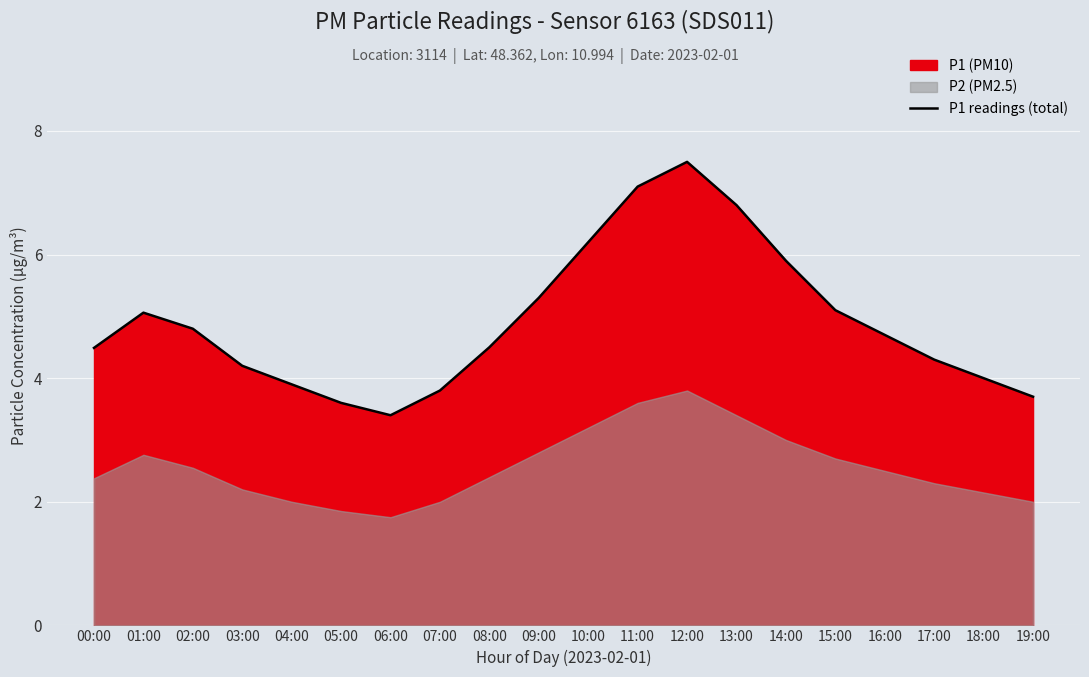

What is the average value?

4.9